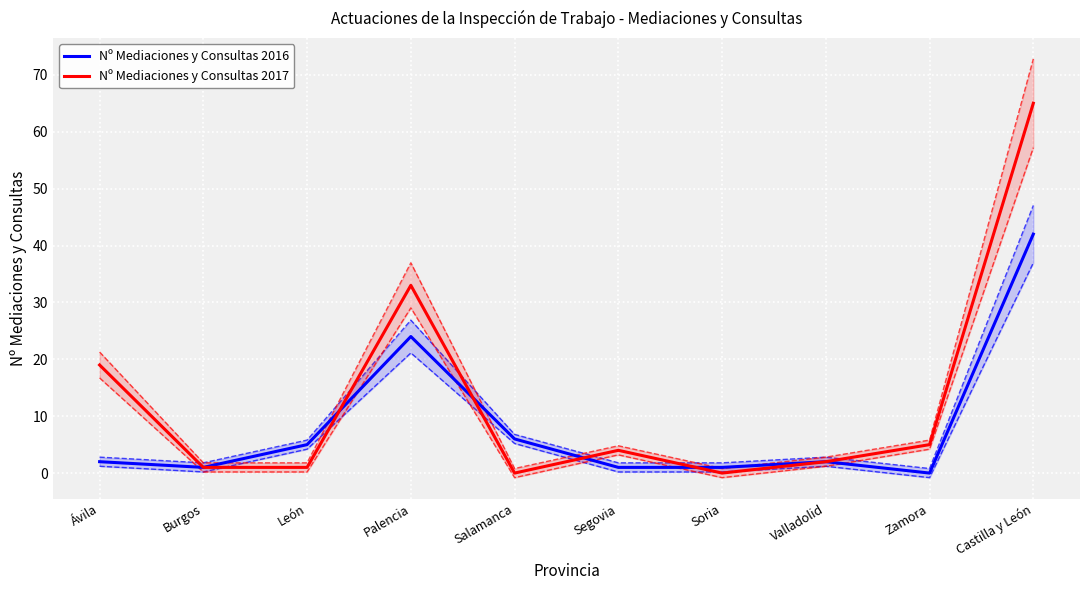

In Nº Mediaciones y Consultas 2016, how many points are higher than both neighbors (excluding endpoints)?

2